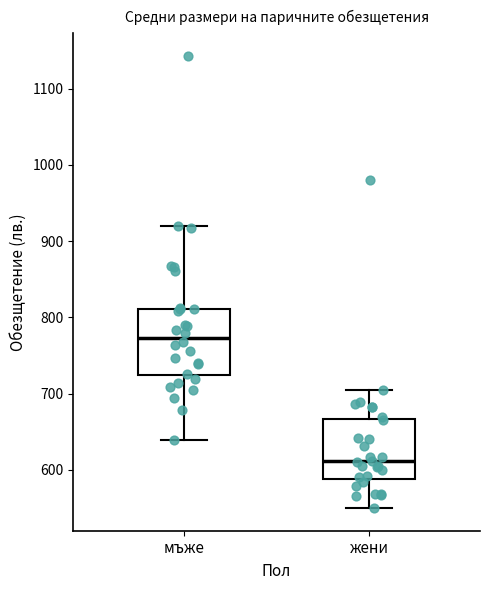

Reading left to right, read every box against the y-axis: the position of its median line, the range the box covers, and the ends of its whiskers. The values are not printed on the chart, so give them approximately, as read against the axis.

мъже: median 770, box 720 to 810, whiskers 640 to 920
жени: median 610, box 590 to 670, whiskers 550 to 700